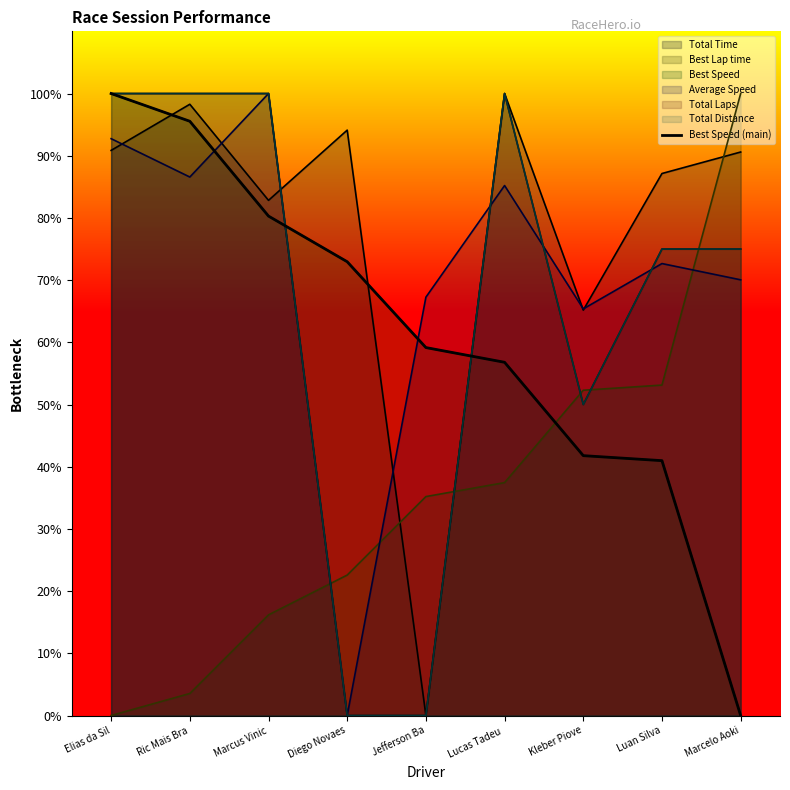

Reading right to left, extract all data points from this chart.

Marcelo Aoki=0.0	Luan Silva=41.0	Kleber Piove=41.8	Lucas Tadeu =56.8	Jefferson Ba=59.2	Diego Novaes=73.0	Marcus Vinic=80.3	Ric Mais Bra=95.5	Elias da Sil=100.0